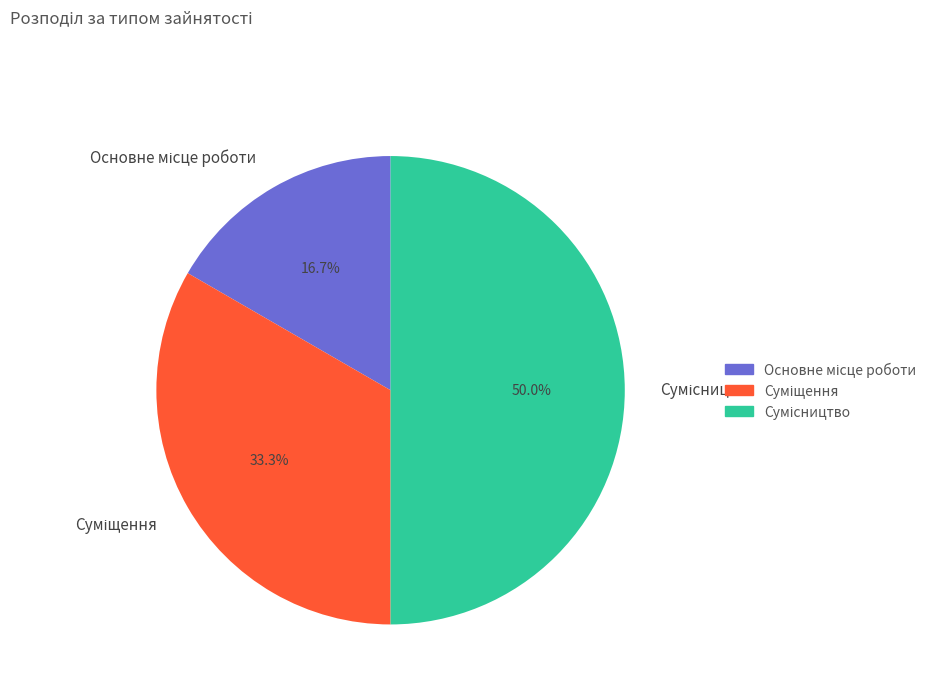

Is there any slice that represents more than half of the pie?

No